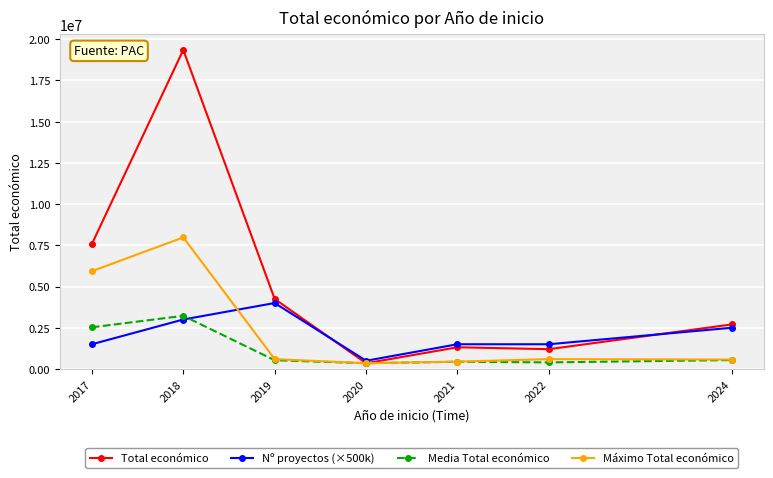

What is the greatest value displayed?

19343543.0